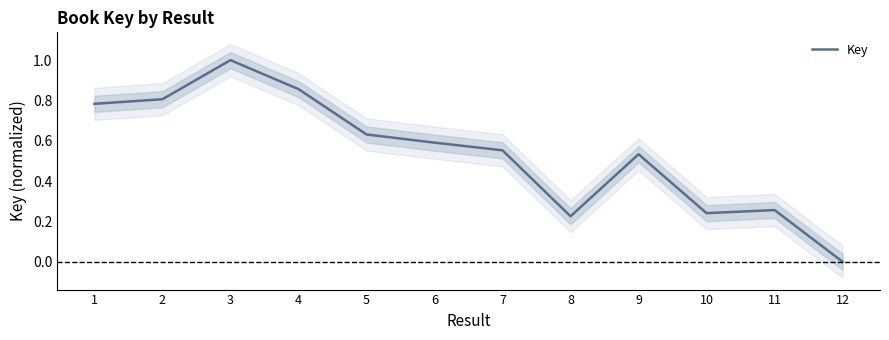

What is the difference between the maximum and second lowest values?

0.8